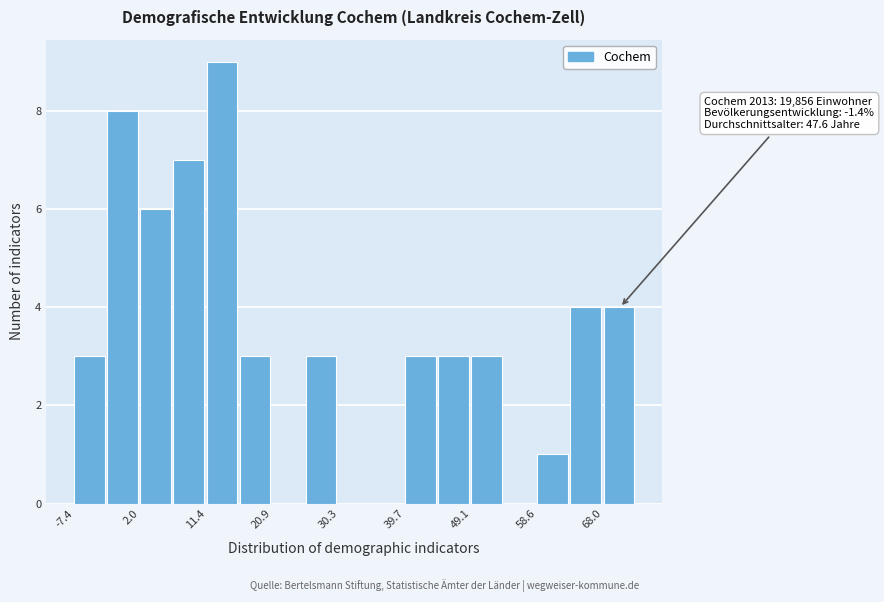

Over which range of the x-axis is the bar tallest?

11 to 16